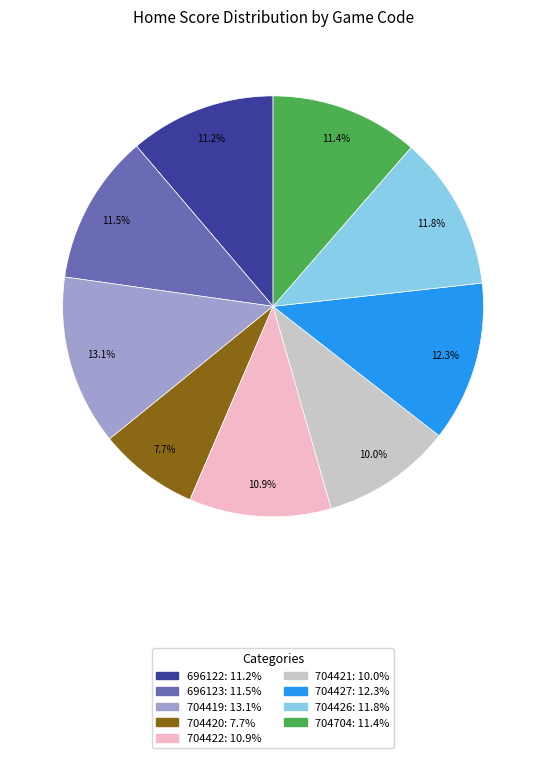

Is 696122 the majority of the pie?

No